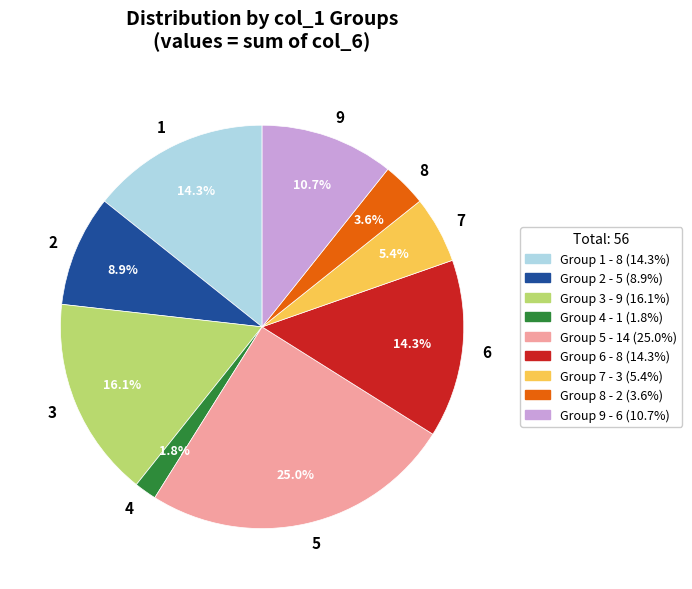

Which has a higher value, 8 or 6?

6